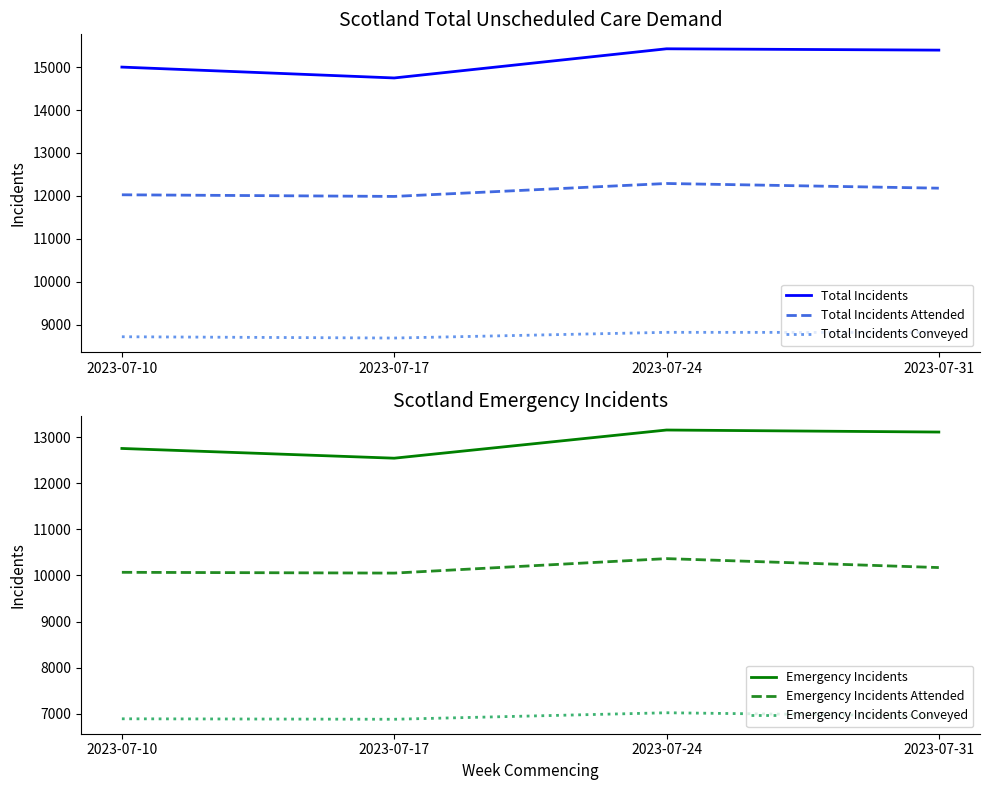

True or false: Total Incidents Attended and Total Incidents intersect in this chart.

False